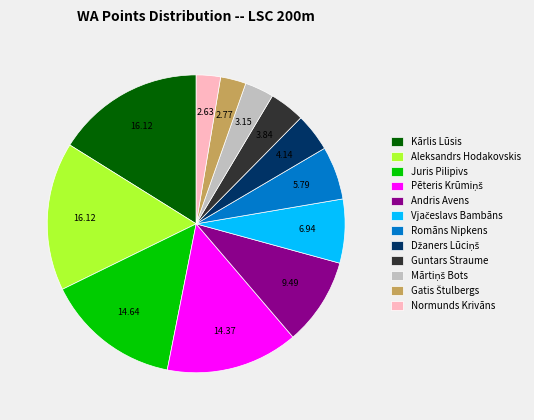

How many slices are in this pie chart?

12